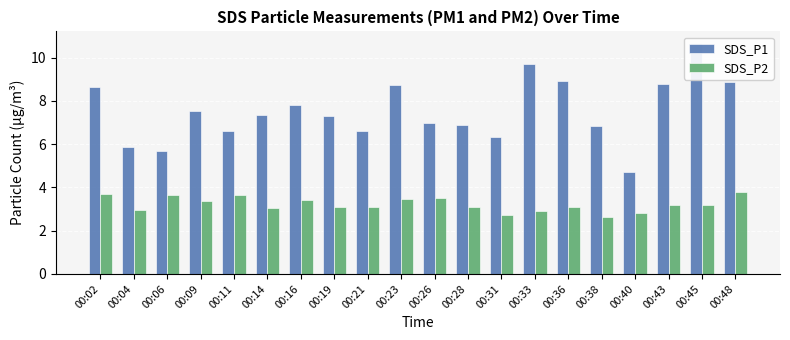

What is the difference between the maximum and minimum values in the SDS_P2 series?

1.2